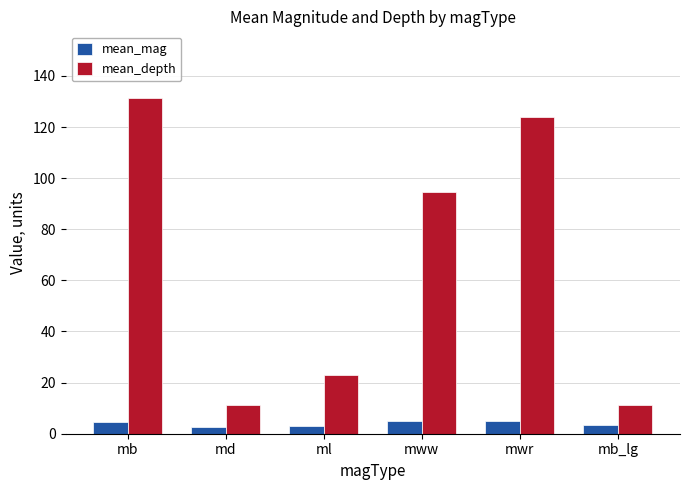

What is the total value across all series at mww?

99.5